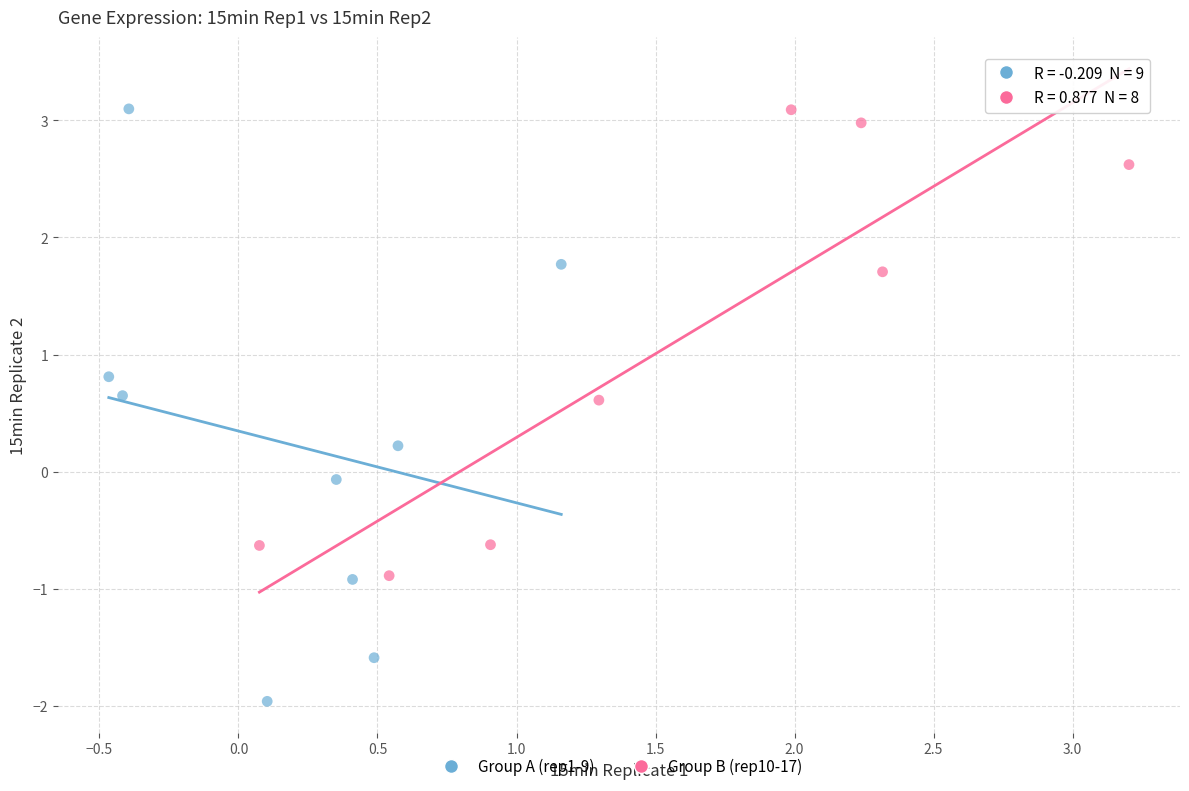

What are all the series names shown in the legend?

Group A (rep1-9), Group B (rep10-17)